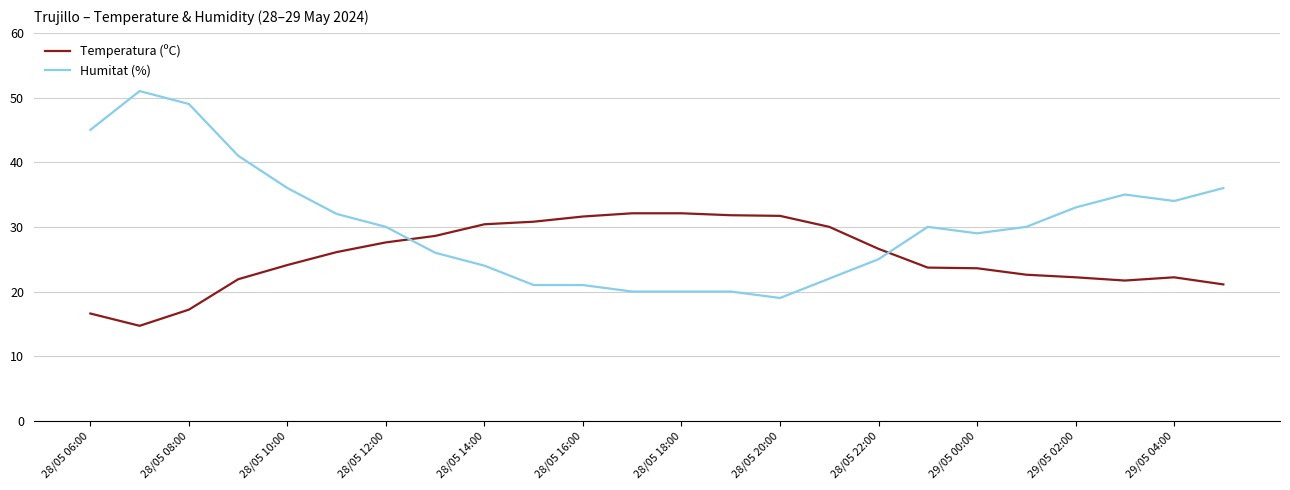

List the series in order of their peak value, lowest first.

Temperatura (ºC), Humitat (%)